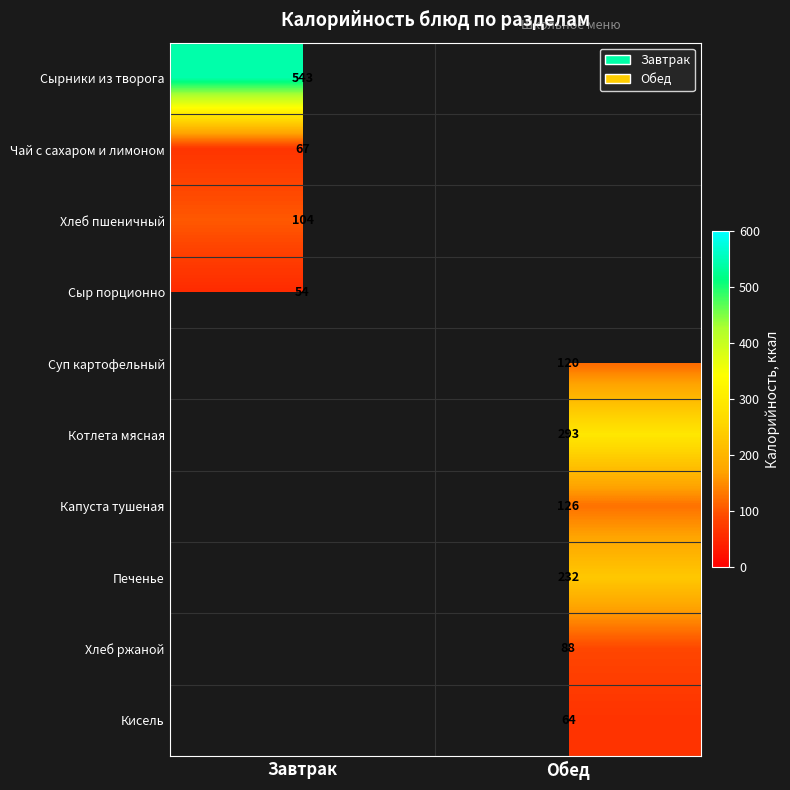

The Суп картофельный series shows 76 at Обед. True or false?

False